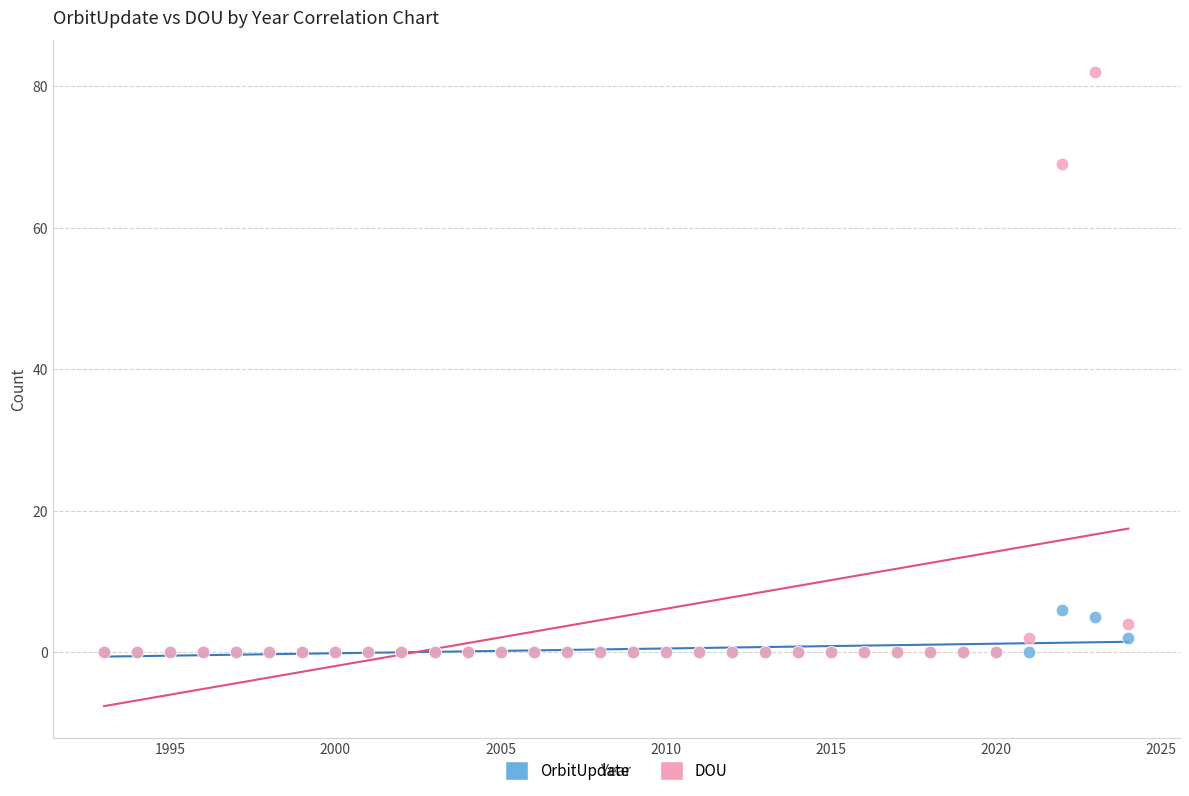

Across all series, what Y value is closest to 41?

69